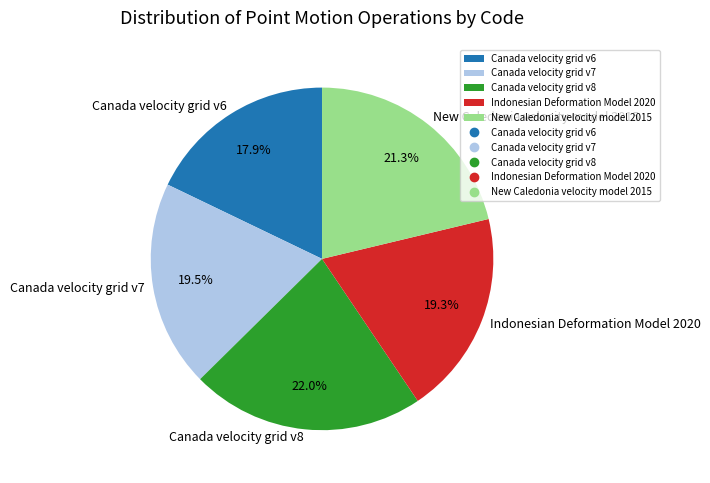

Combined, do Canada velocity grid v7 and New Caledonia velocity model 2015 account for over 50%?

No